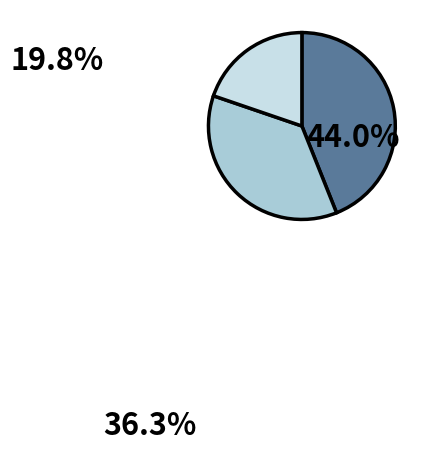

Is there any slice that represents more than half of the pie?

No